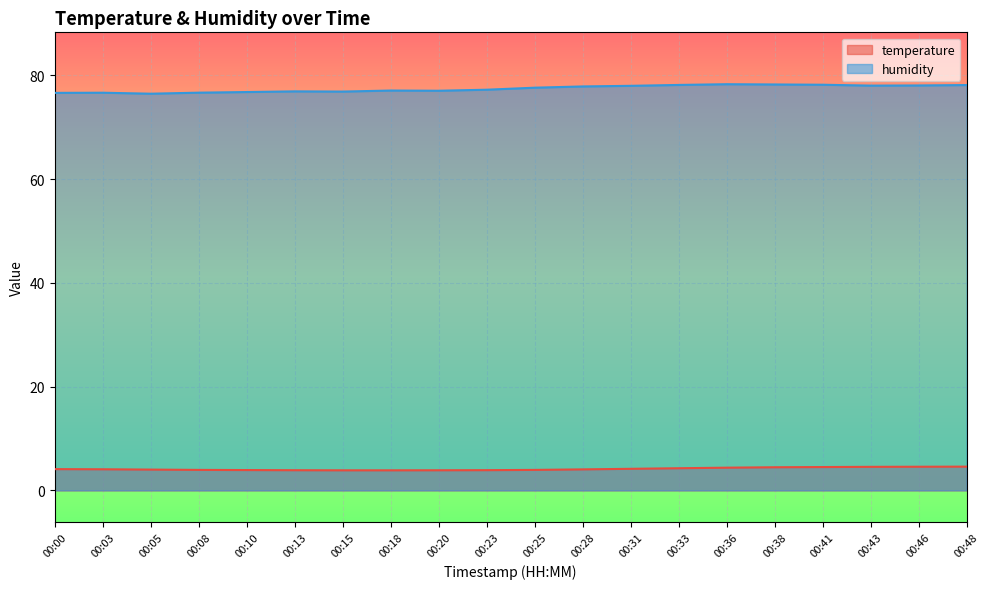

Reading left to right, list all the values displayed in this chart.

temperature: 4.1	4.1	4.0	4.0	3.9	3.9	3.9	3.9	3.9	3.9	4.0	4.0	4.2	4.3	4.4	4.5	4.5	4.5	4.6	4.6
humidity: 76.6	76.7	76.5	76.7	76.8	76.9	76.9	77.1	77.0	77.2	77.6	77.9	78.0	78.2	78.3	78.2	78.2	78.0	78.1	78.1